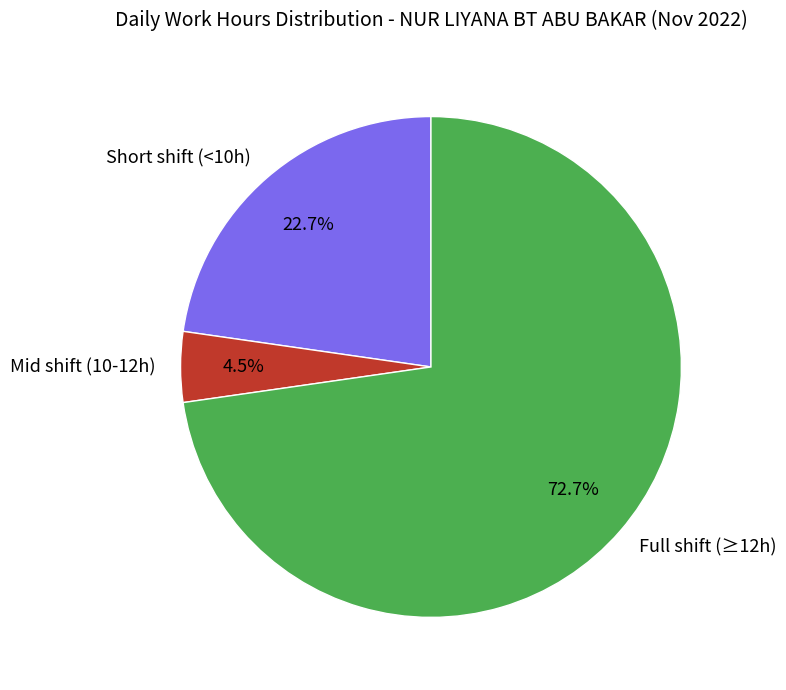

What is the majority slice?

Full shift (≥12h)